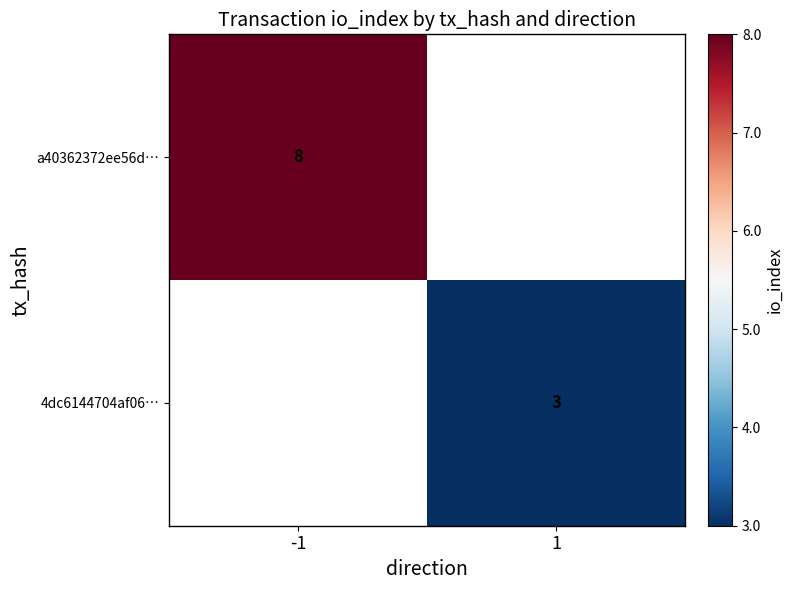

The a40362372ee56d… series shows 14 at -1. True or false?

False